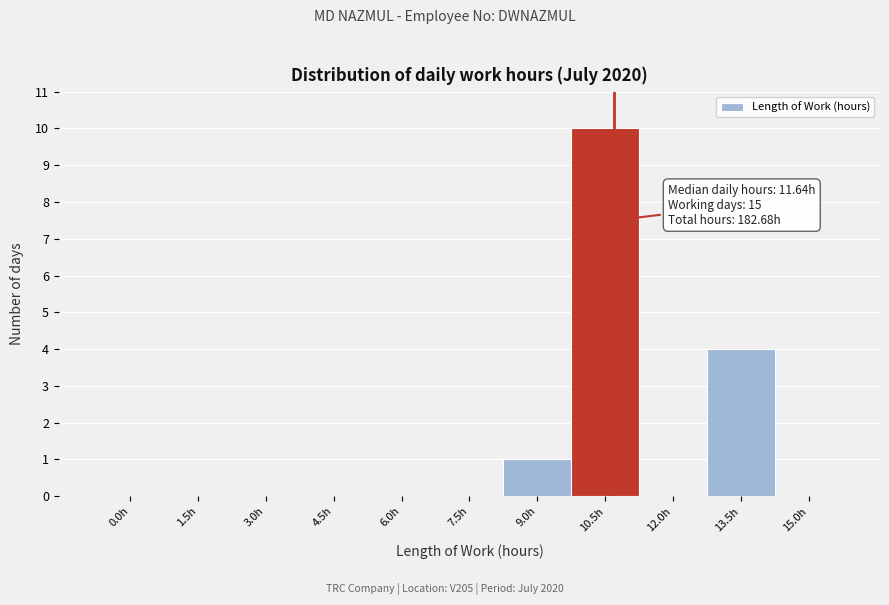

Reading left to right, extract all data points from this chart.

0.0h=0	1.5h=0	3.0h=0	4.5h=0	6.0h=0	7.5h=0	9.0h=1	10.5h=10	12.0h=0	13.5h=4	15.0h=0